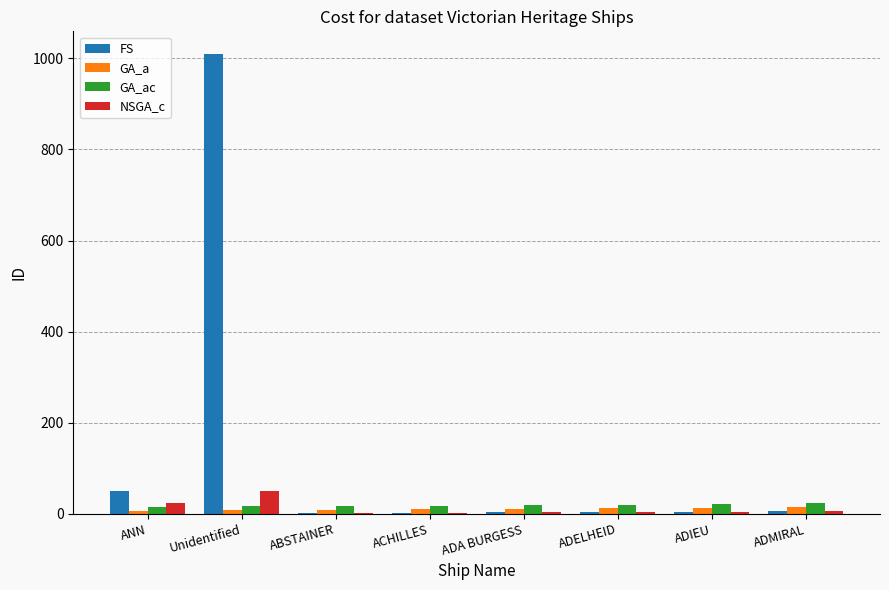

Which series has the largest total across all categories?

FS